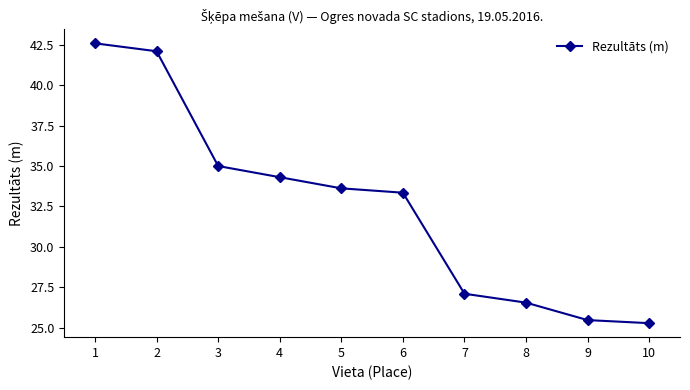

At which label does the data first exceed 33?

1